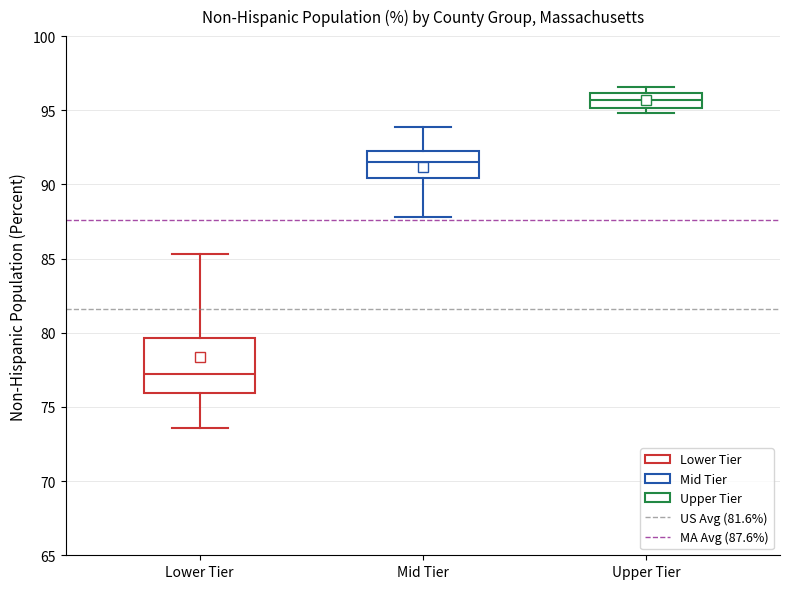

Where is the lower edge of the box for Mid Tier on the y-axis? The values are not printed on the chart, so give them approximately, as read against the axis.

90.5